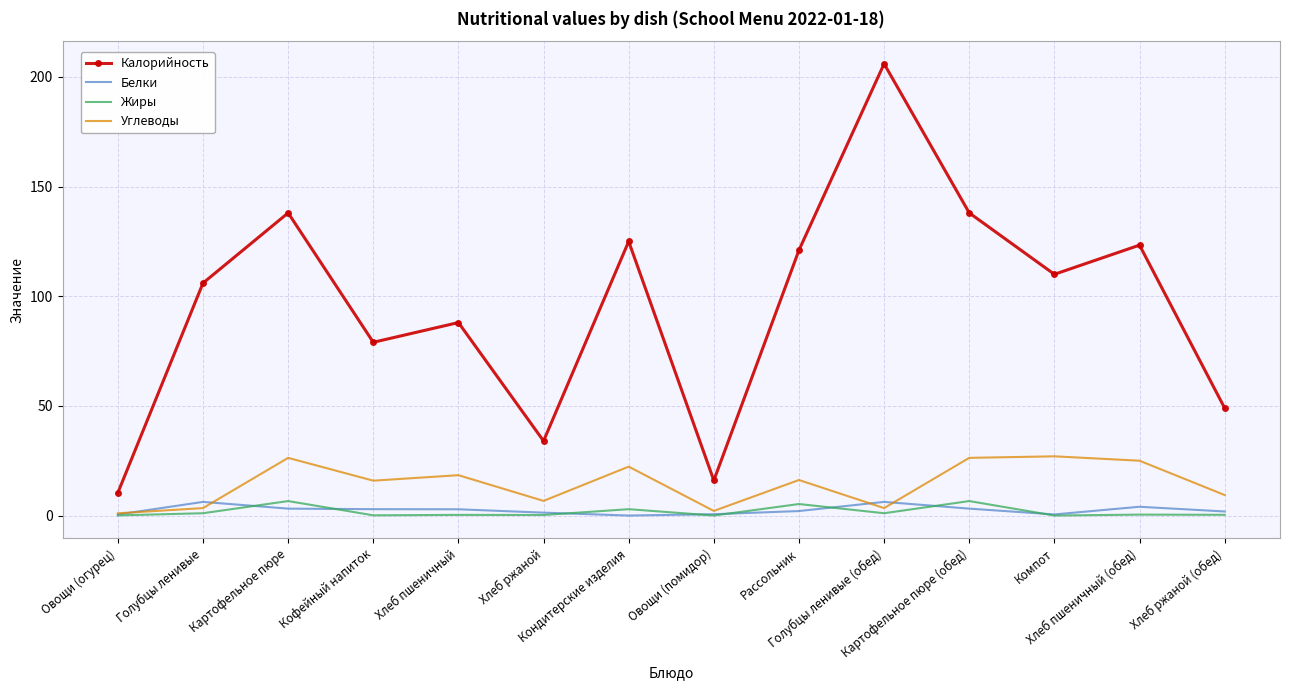

True or false: Углеводы and Калорийность intersect in this chart.

False